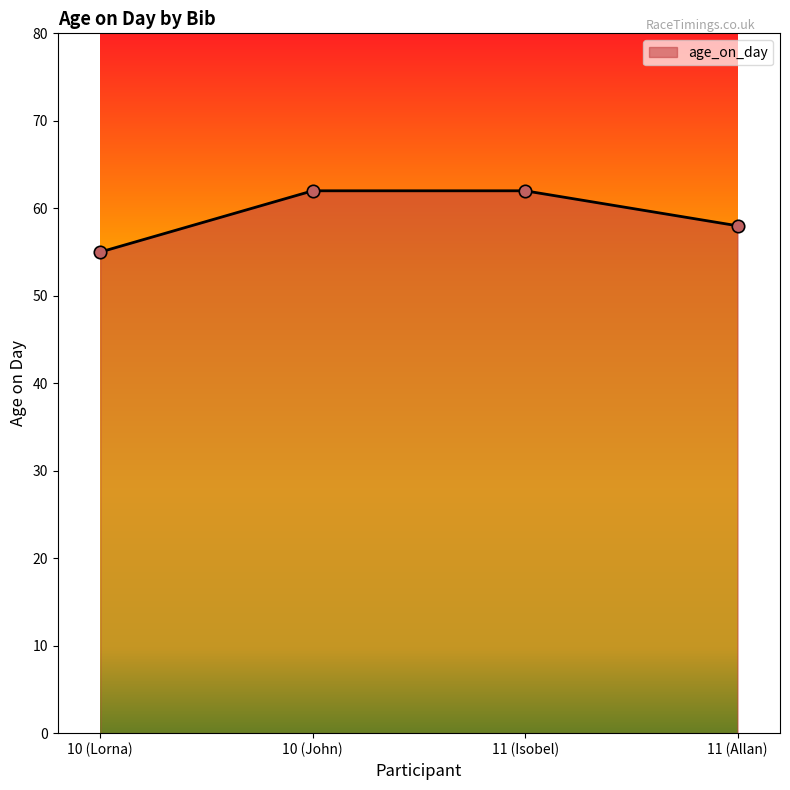

Between 10 (John) and 11 (Allan), which is larger?

10 (John)